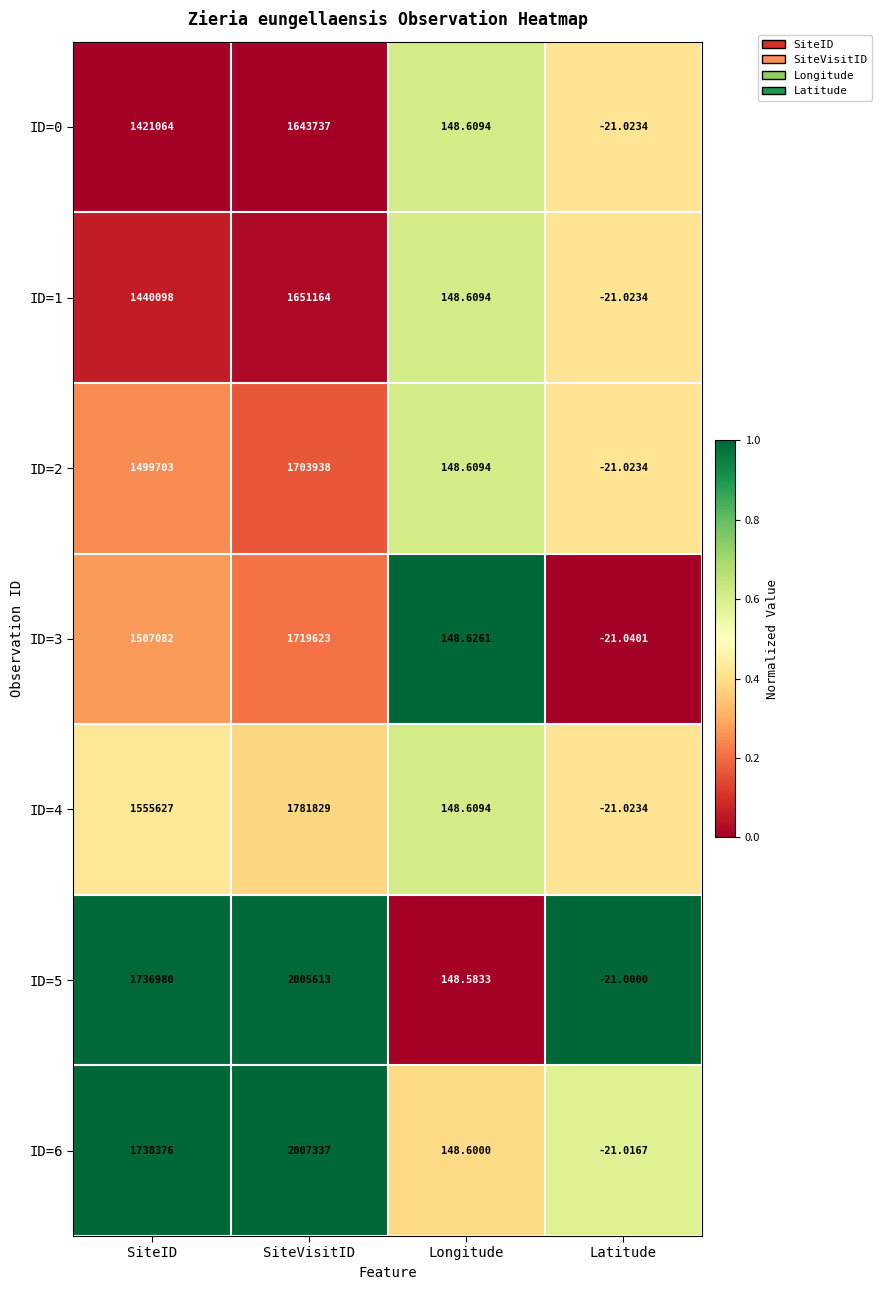

At which category is the sum across all series the highest?

SiteVisitID